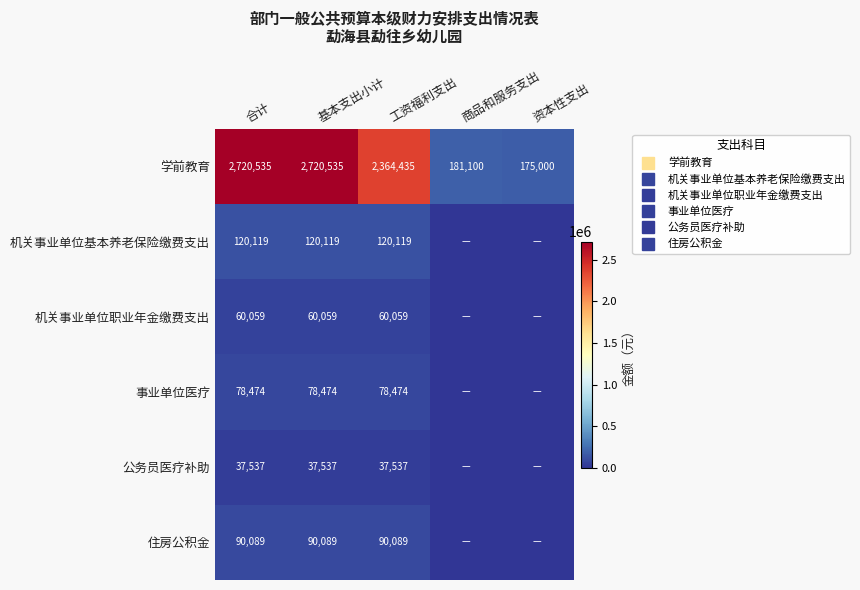

What is the average value of the 公务员医疗补助 series?

22522.3